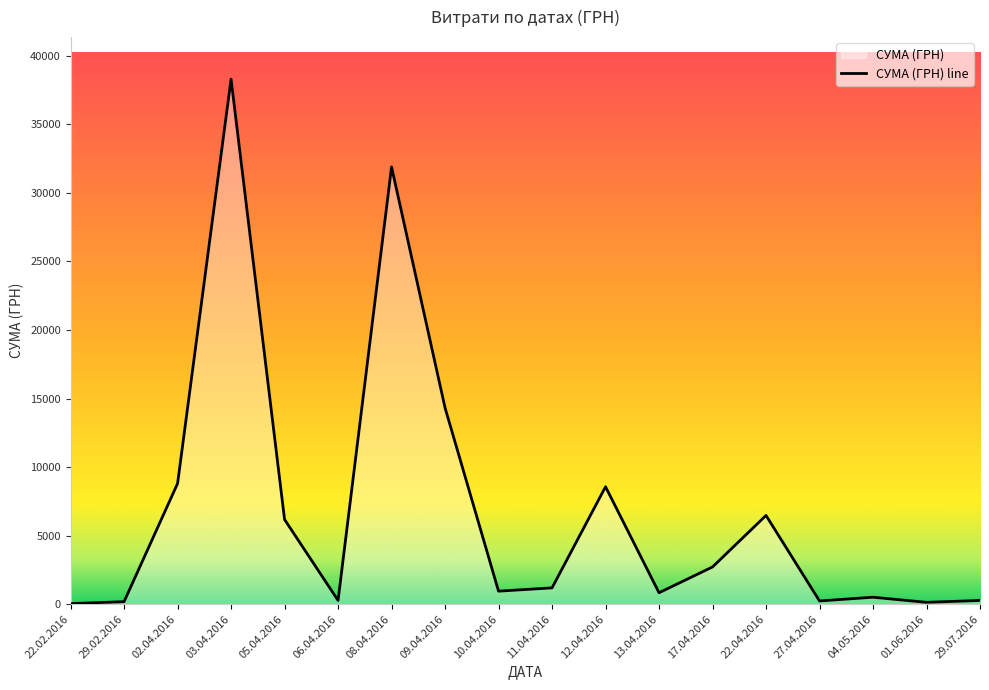

What is the sum of all values?

121839.8